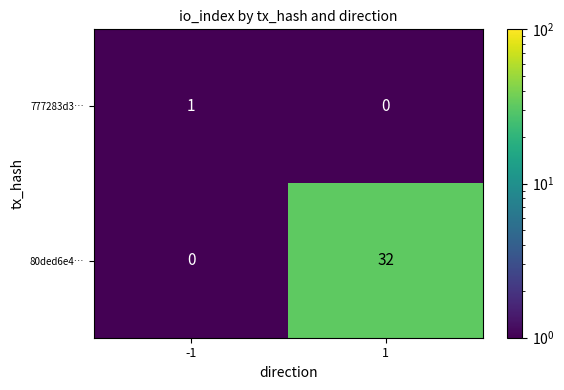

What is the highest value of the 80ded6e4… series?

32